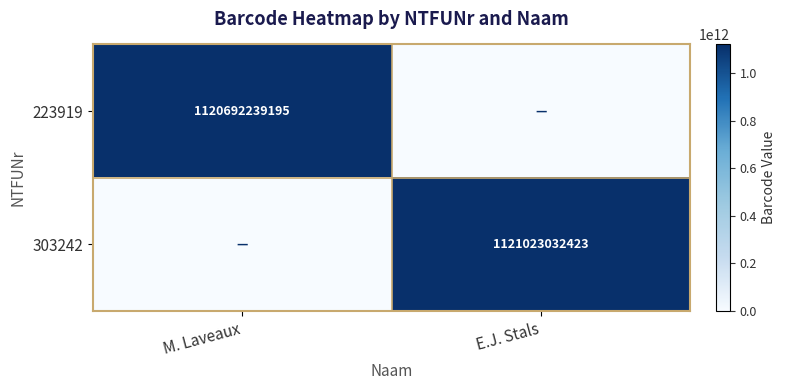

The 303242 series shows 1935452804933 at E.J. Stals. True or false?

False